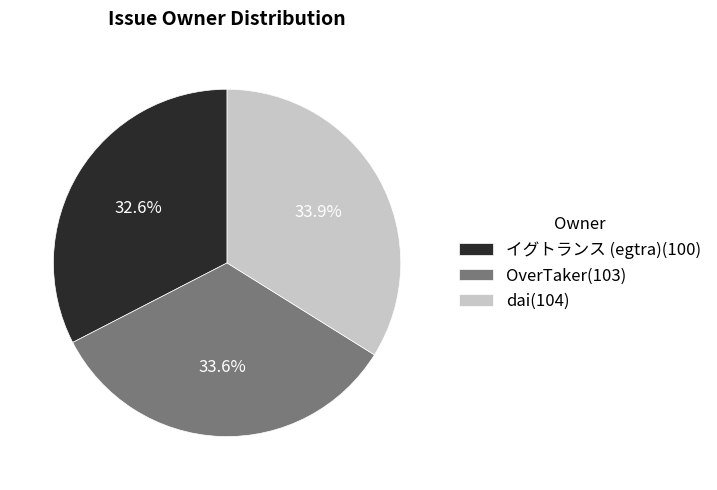

Approximately how many times larger is the value at OverTaker(103) compared to イグトランス (egtra)(100)?

1.0